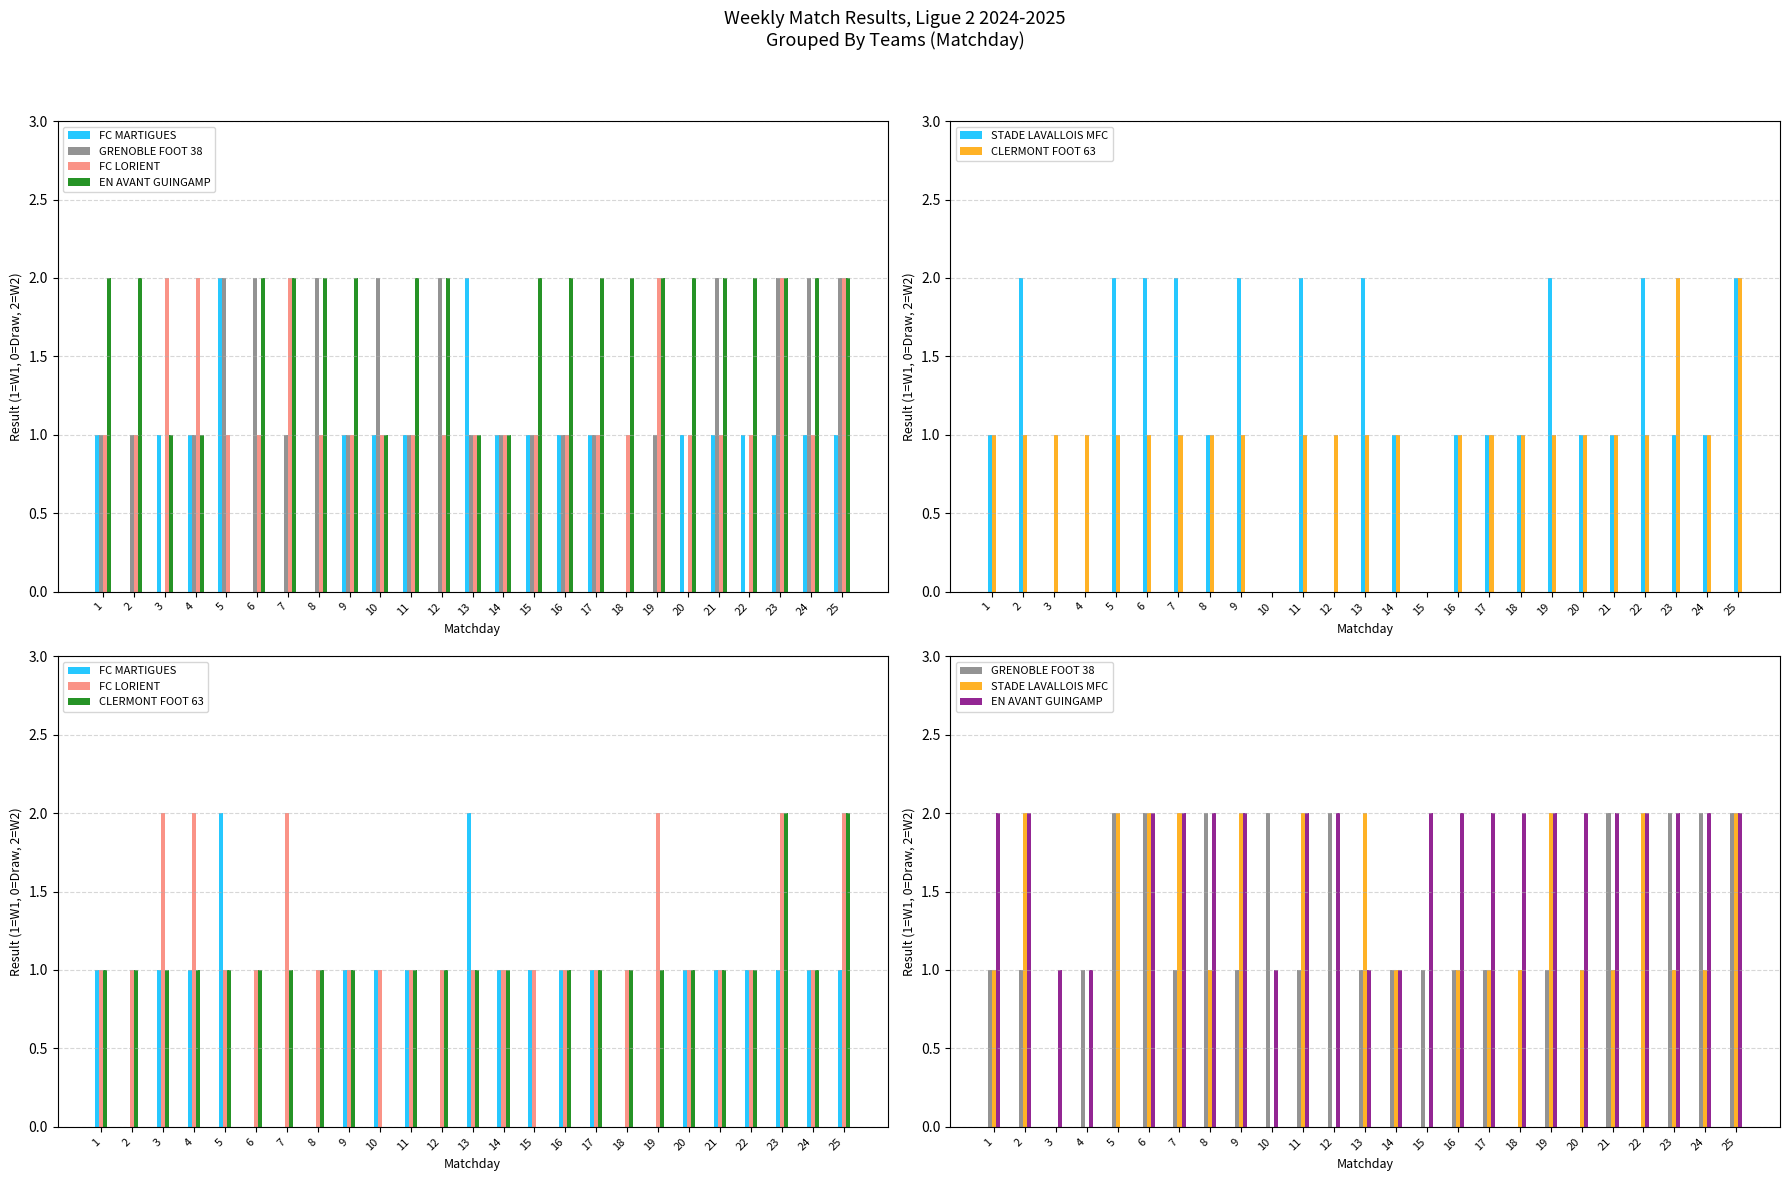

How many groups of bars are there?

25